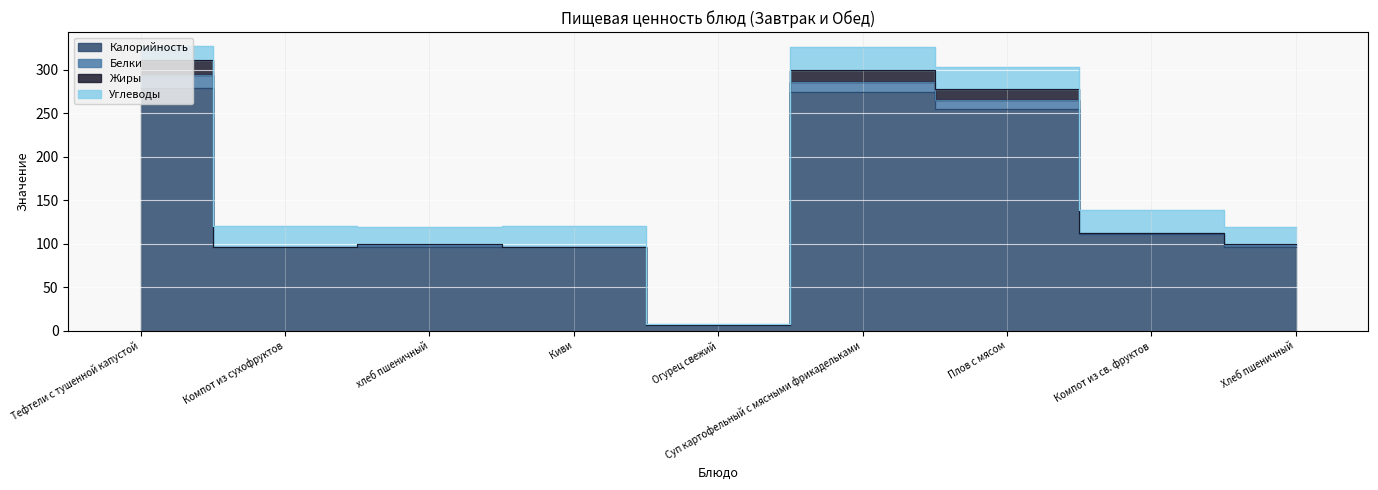

The value of Белки at Суп картофельный с мясными фрикадельками is 17.3. True or false?

False